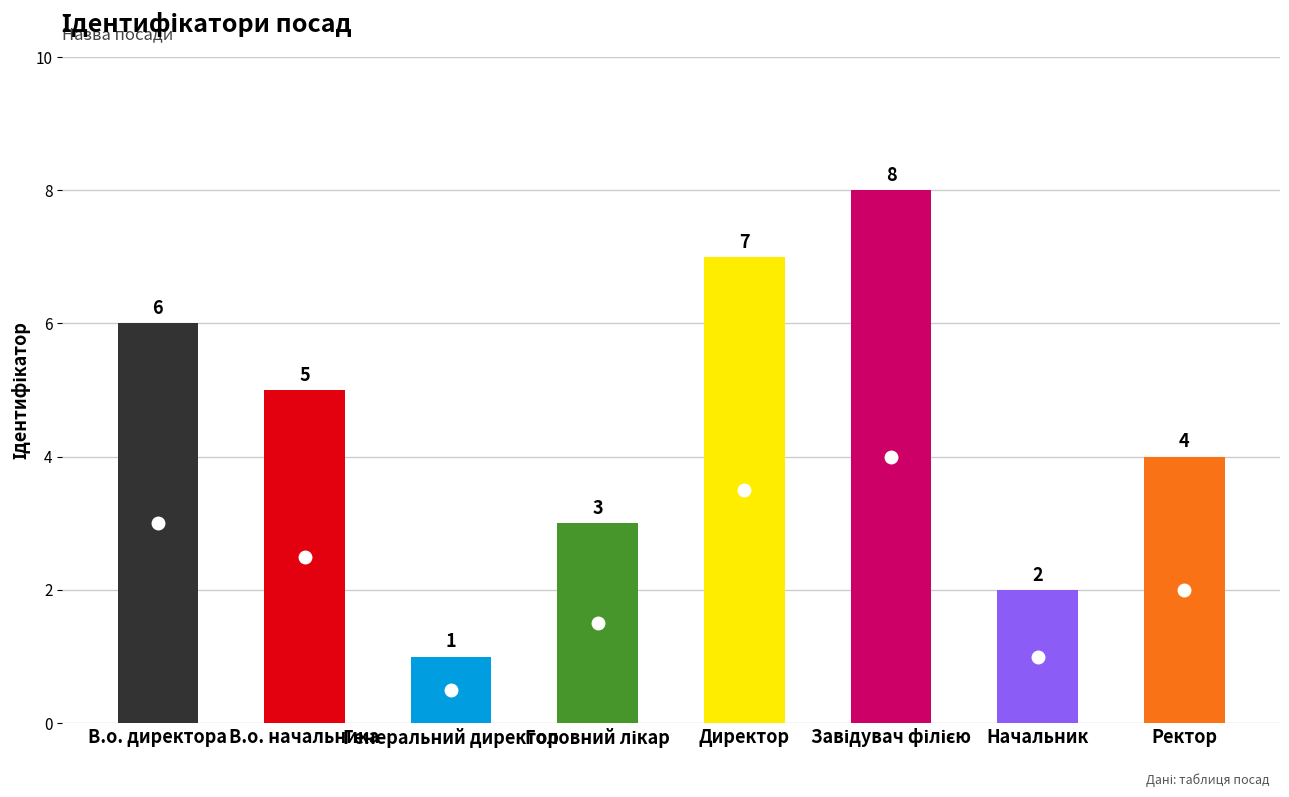

Are the bars horizontal?

No